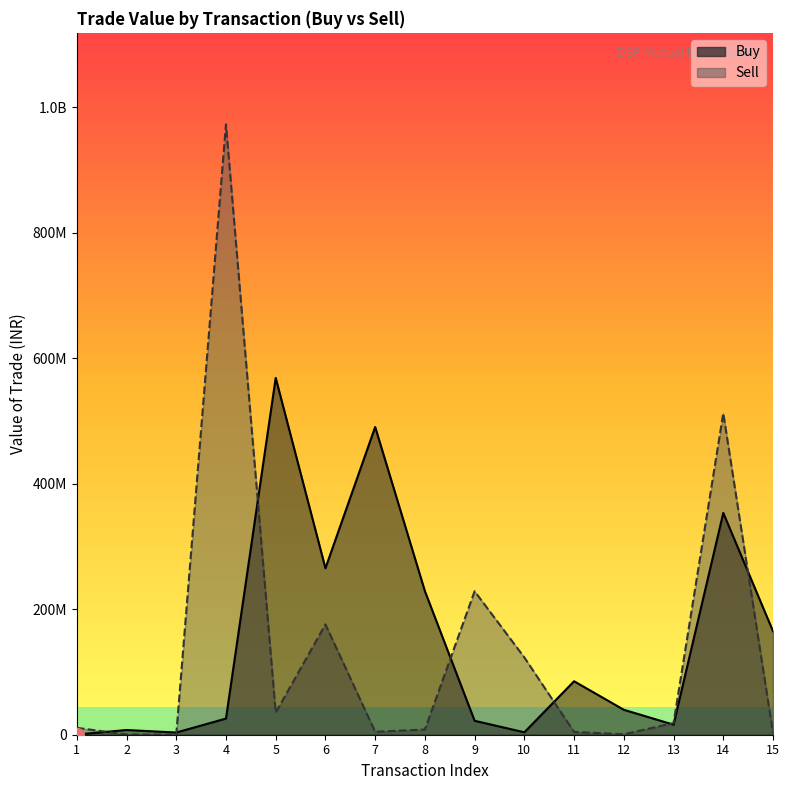

What is the value of the Sell point at the 9th from the left?

228618571.5